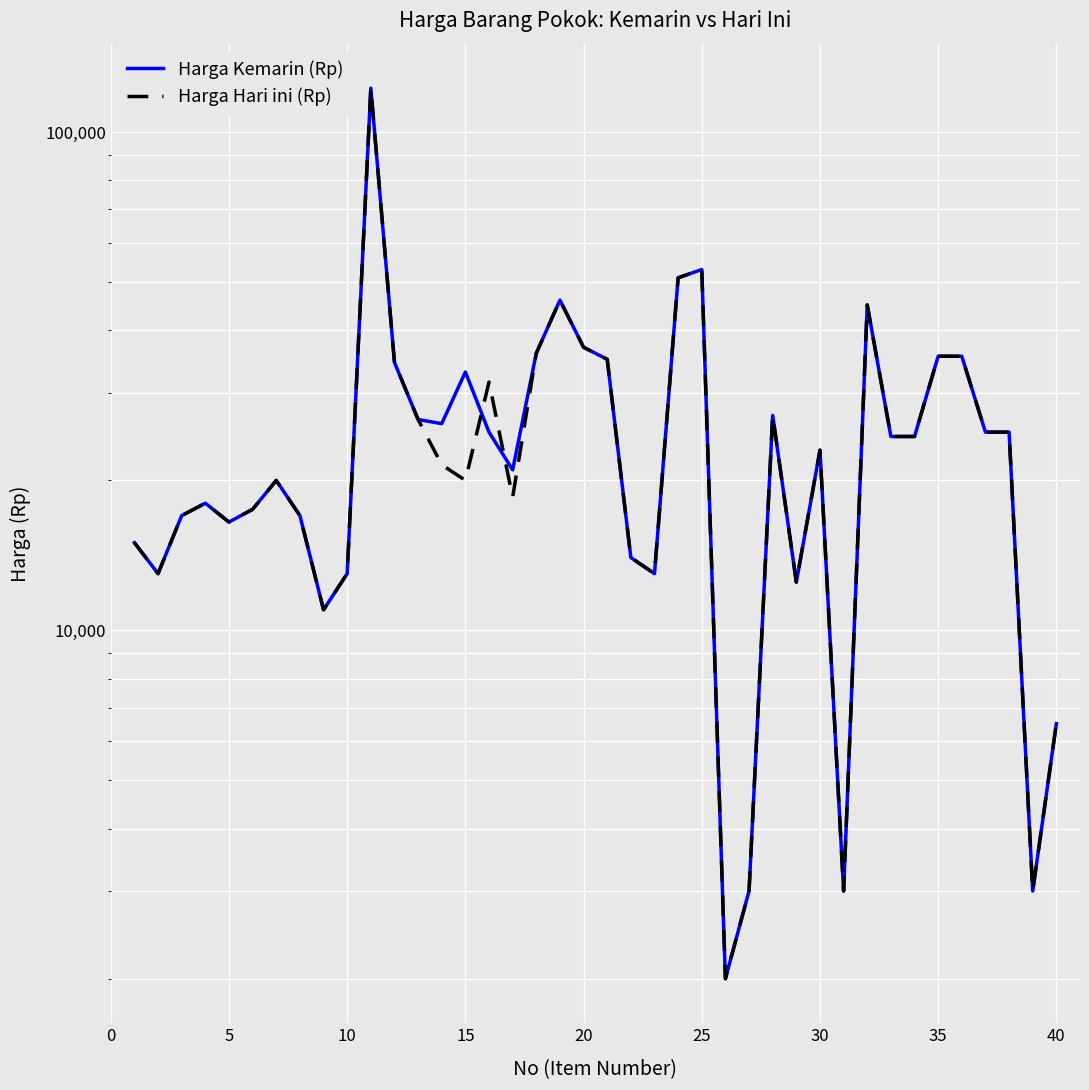

What is the minimum value shown in the chart?

2000